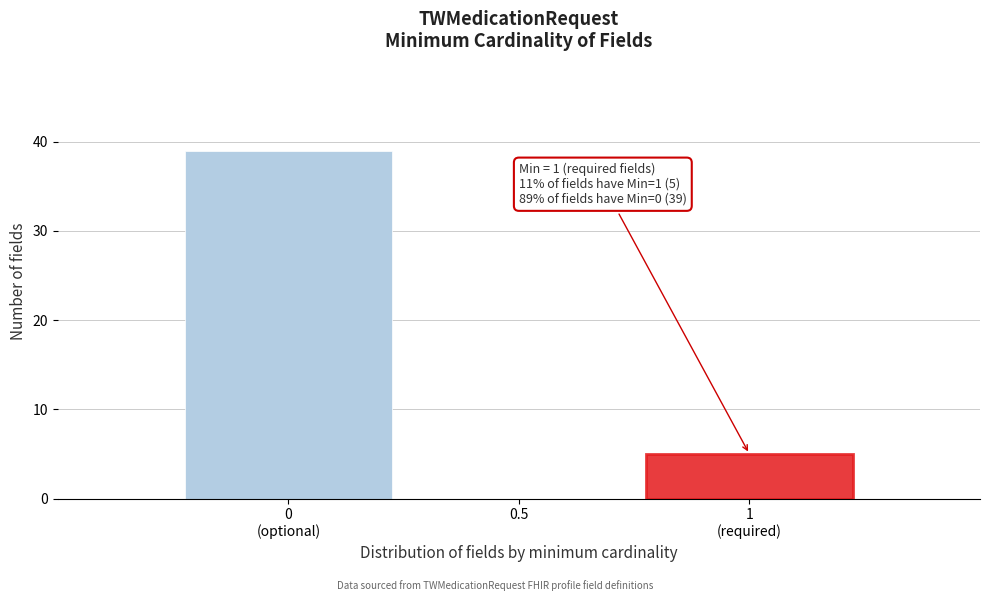

The value at 0.5 is -17. True or false?

False